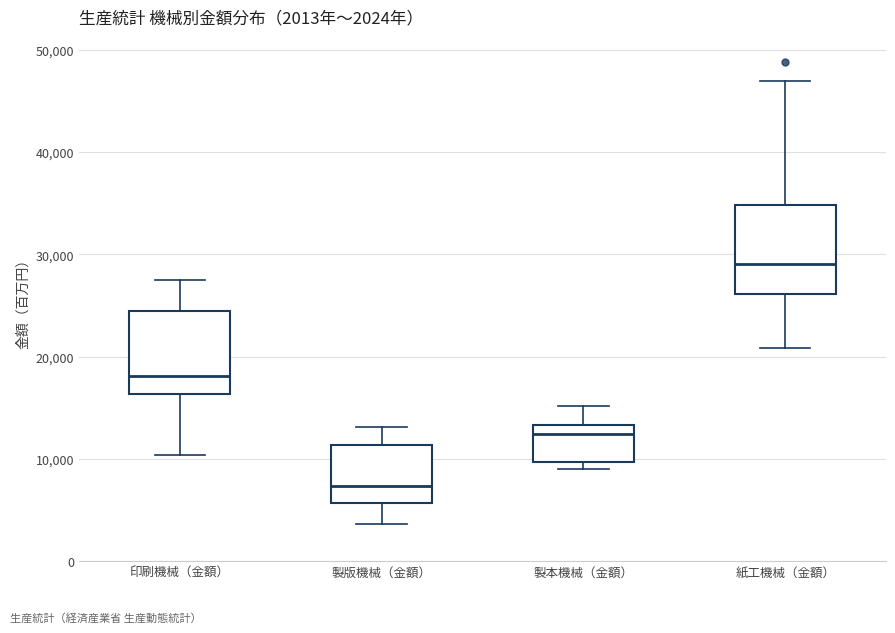

Which box's median line is the lowest?

製版機械（金額）